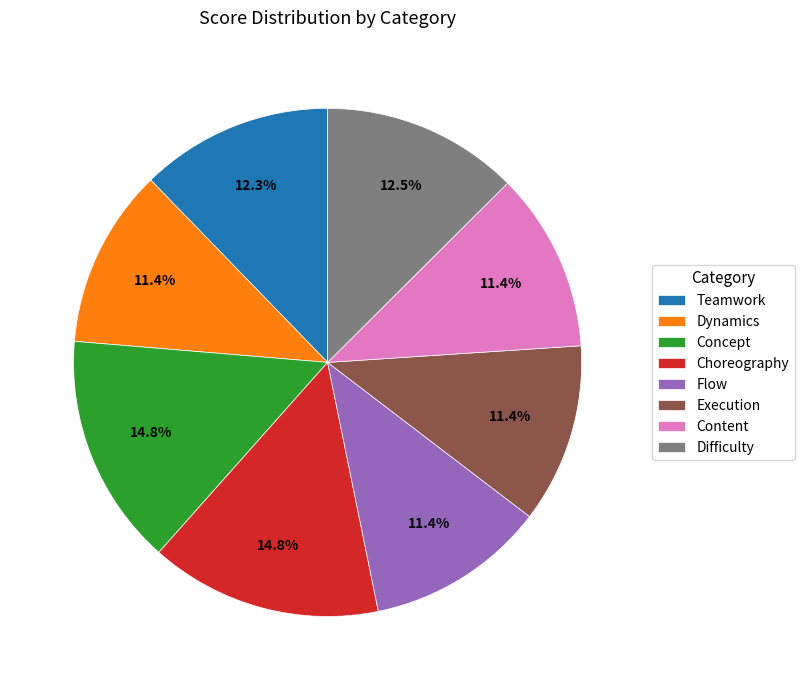

Approximately how many times larger is the value at Teamwork compared to Choreography?

0.8